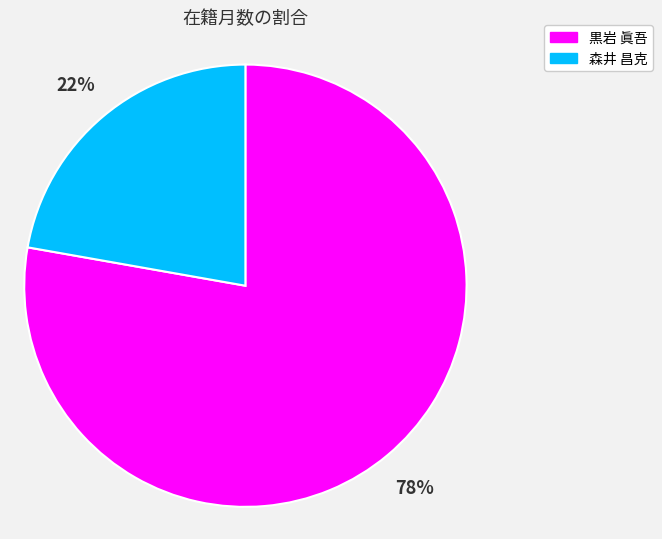

Do 森井 昌克 and 黒岩 眞吾 together represent more than half of the pie?

Yes